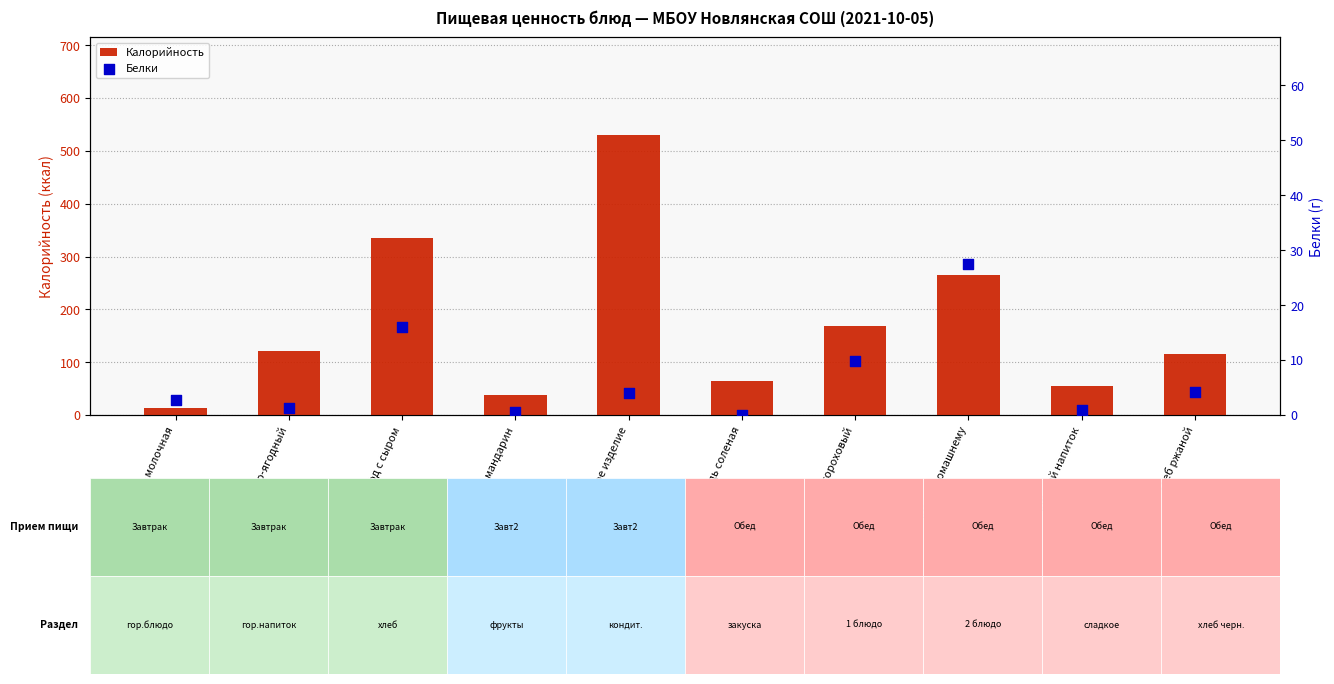

Which series reaches the maximum Y coordinate?

Калорийность